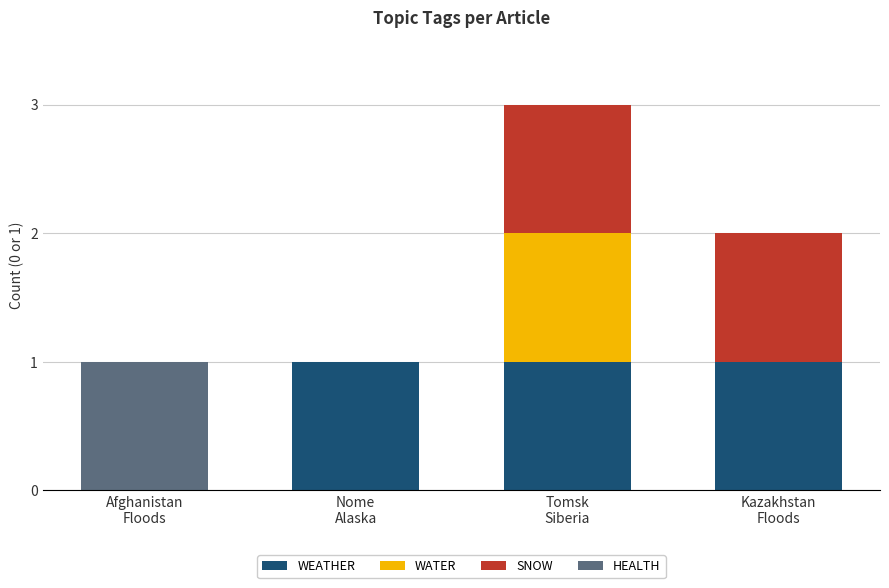

What is the total value across all series at Kazakhstan
Floods?

2